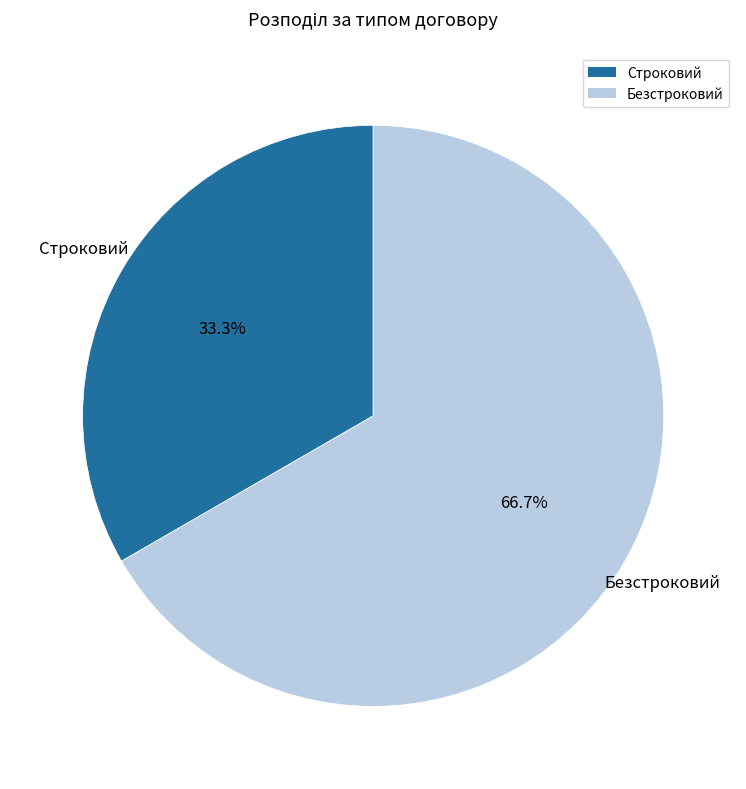

What is the smallest slice in the pie chart?

Строковий